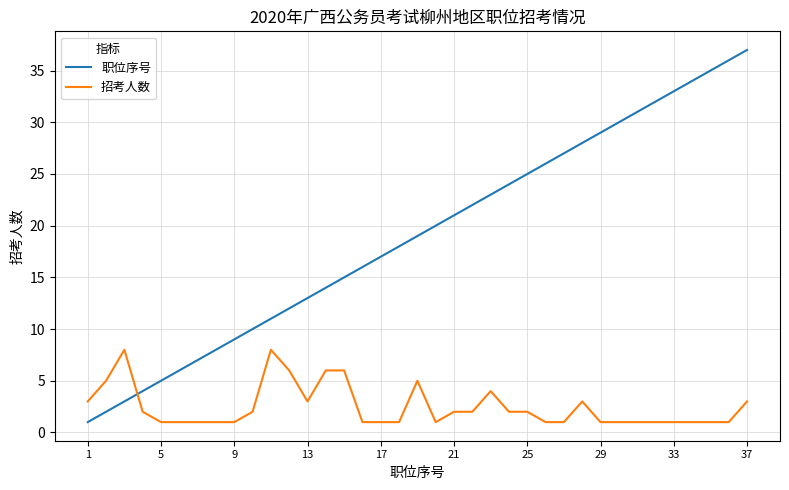

How many lines are shown in the chart?

2